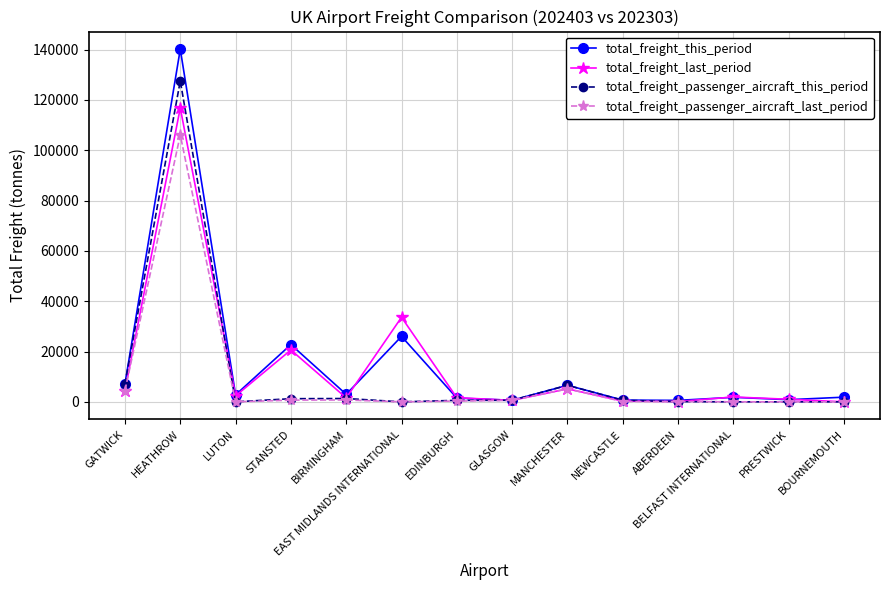

What is the label of the 2nd point from the left?

HEATHROW